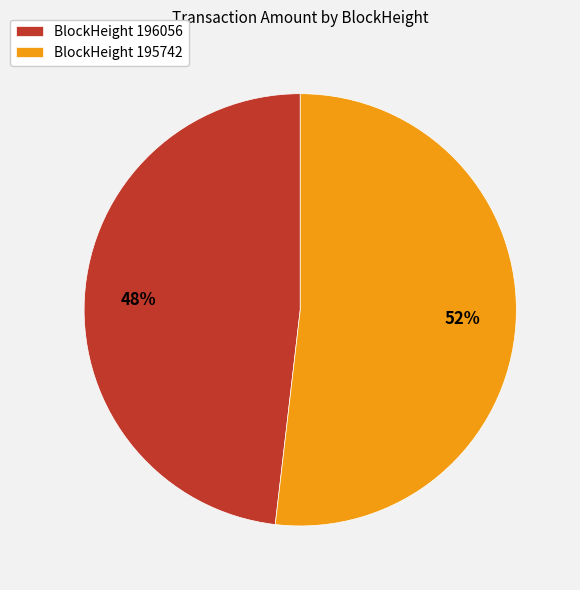

To the nearest percent, what is the difference between the largest and smallest slice percentages?

4%